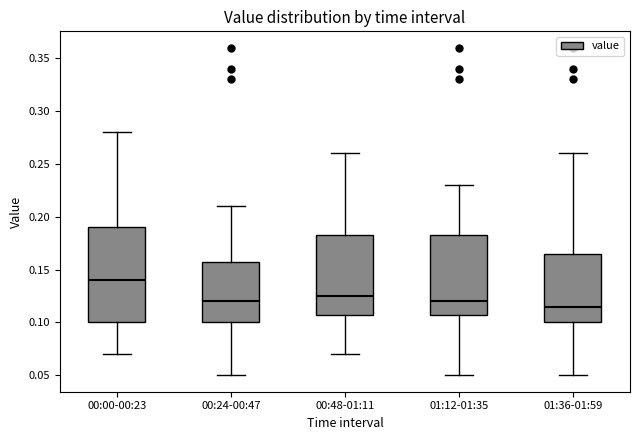

Which box has the lowest median line?

01:36-01:59